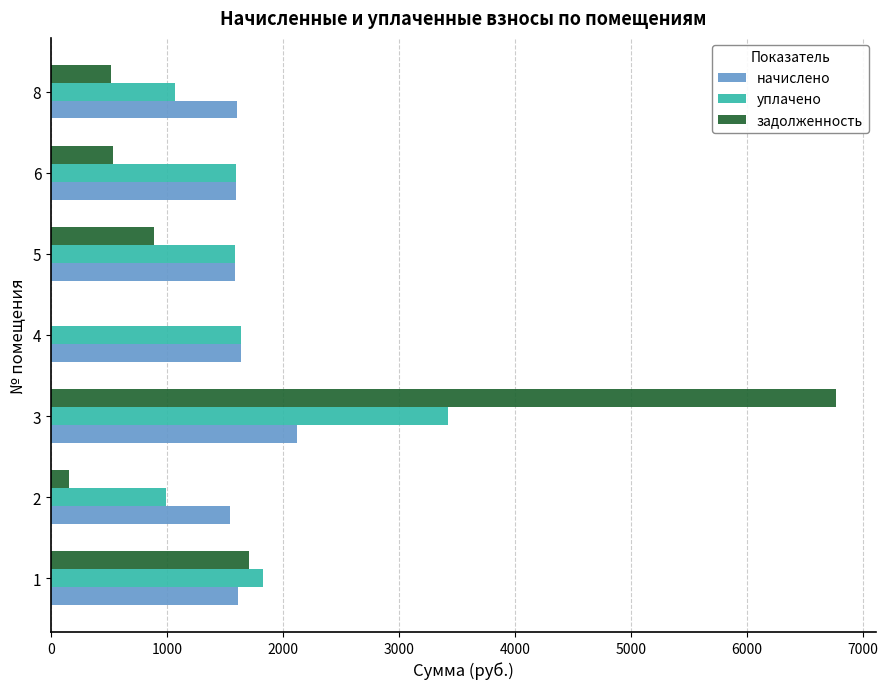

How many values in задолженность are above zero?

6